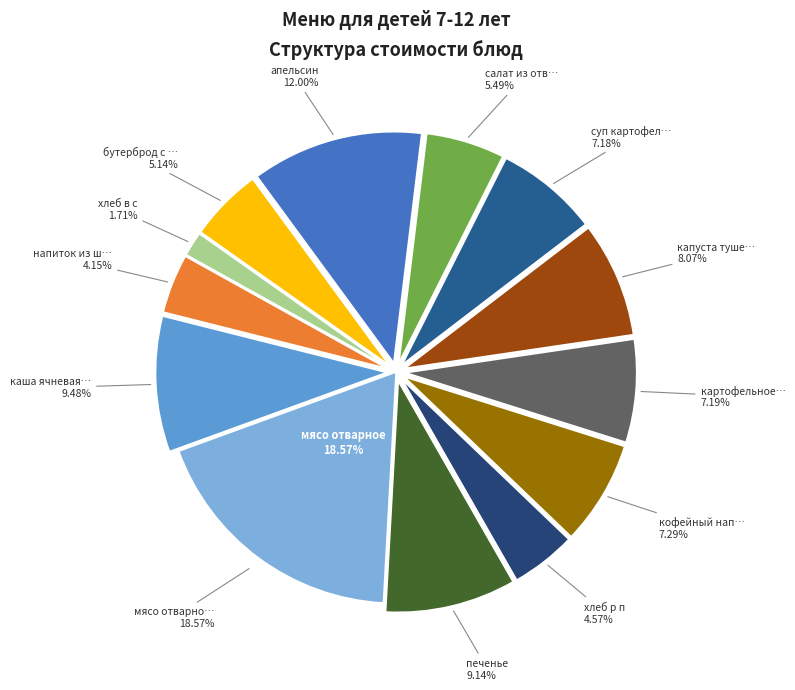

To the nearest percent, what is the combined percentage of апельсин and суп картофельный с бобовыми?

19%